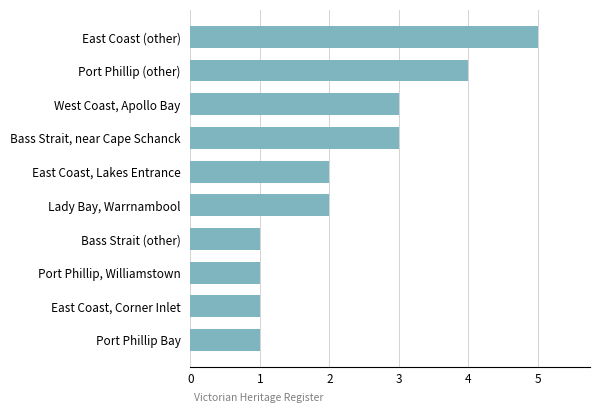

Between Port Phillip, Williamstown and East Coast (other), which is larger?

East Coast (other)